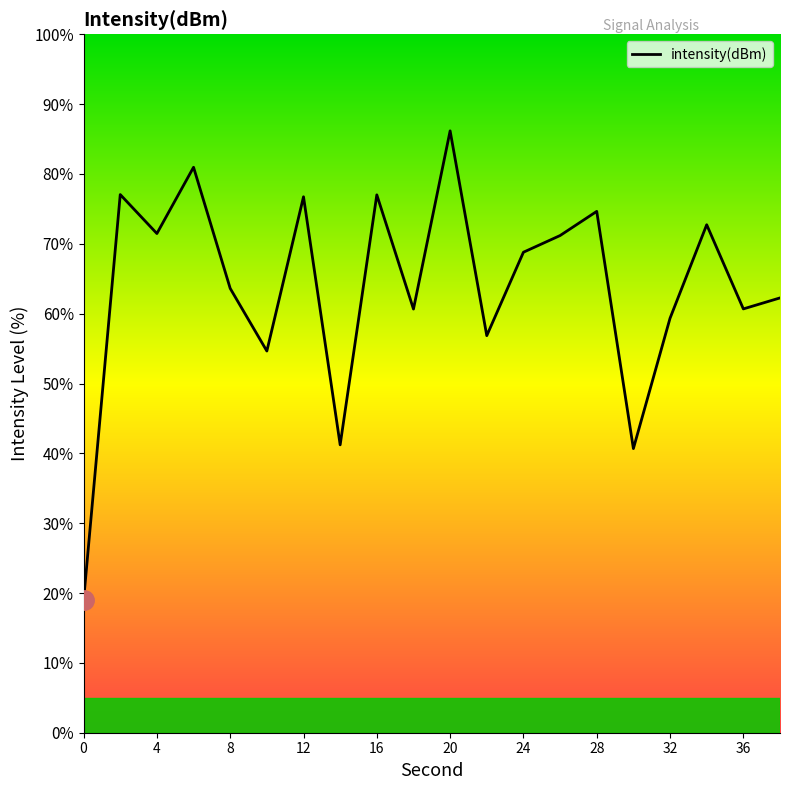

What is the minimum value shown in the chart?

18.9